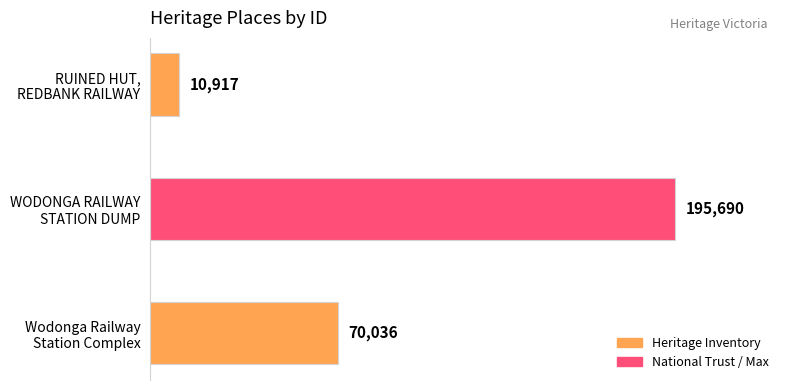

Reading top to bottom, list all the values displayed in this chart.

10917	195690	70036